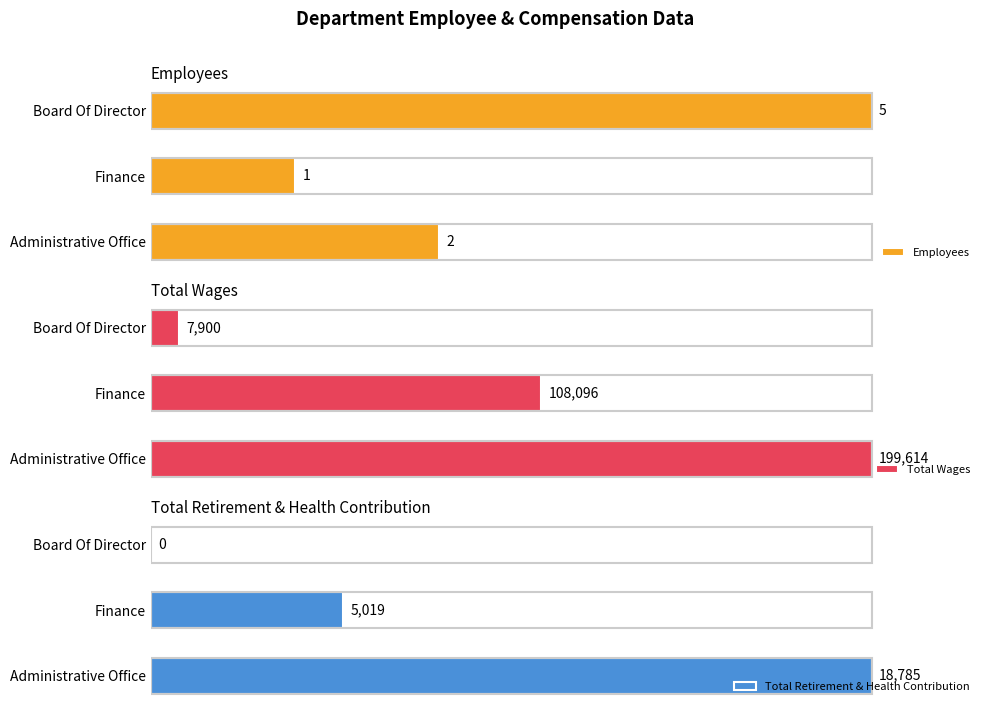

At which label is Total Retirement & Health Contribution closest to 9392?

Finance